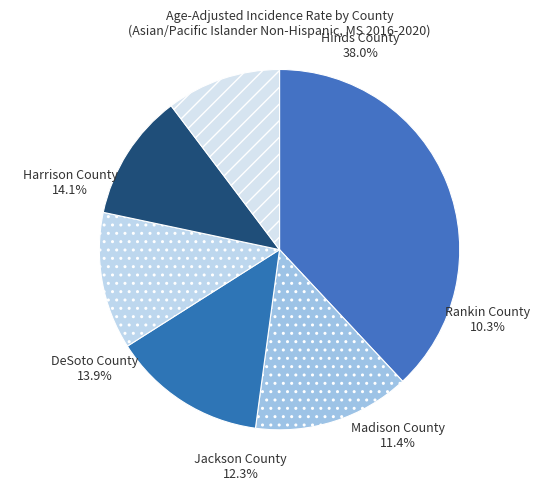

To the nearest percent, what is the average slice percentage?

17%